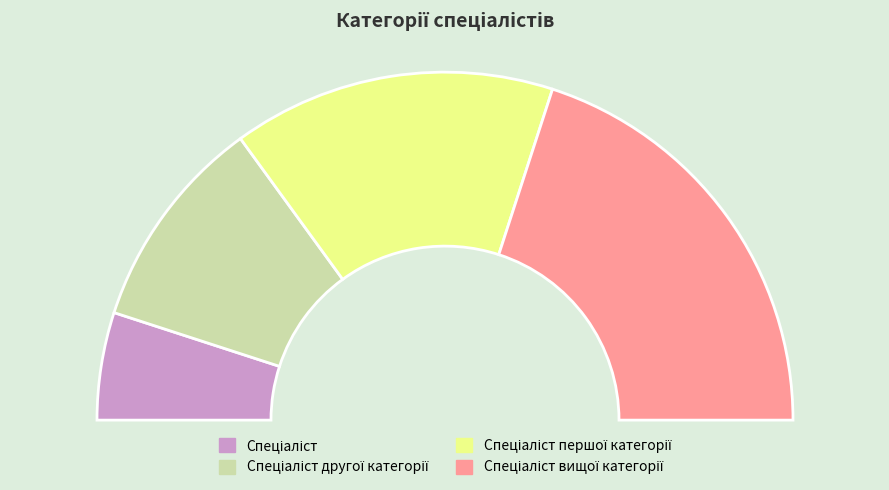

Is it true that Спеціаліст другої категорії is 15% of the pie?

False